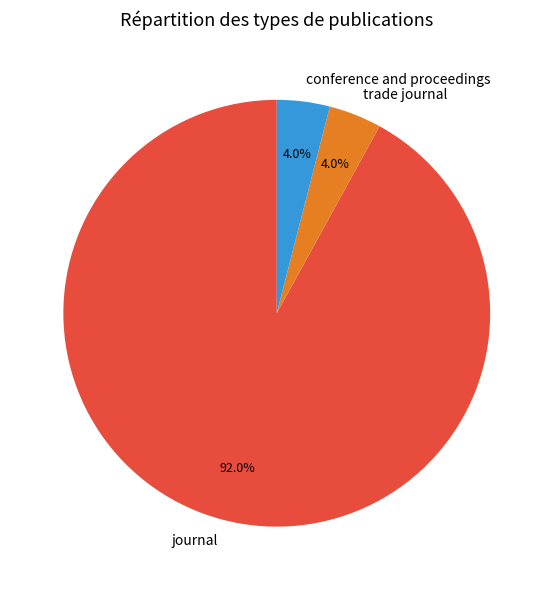

To the nearest percent, what is the average slice percentage?

33%